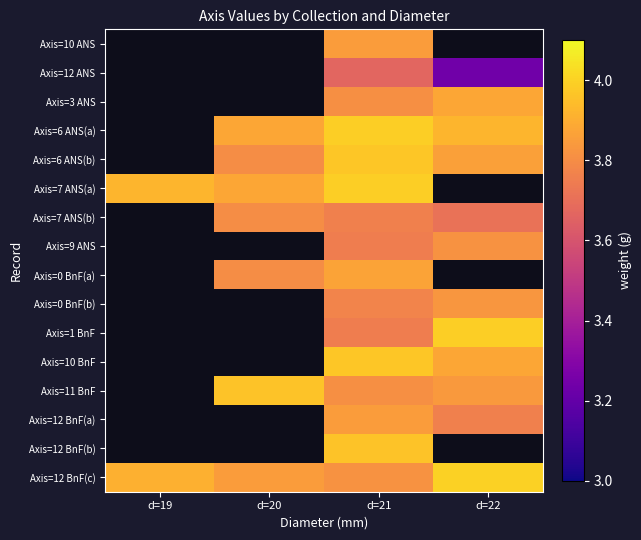

The value of Axis=12 ANS at d=22 is 1.2. True or false?

False